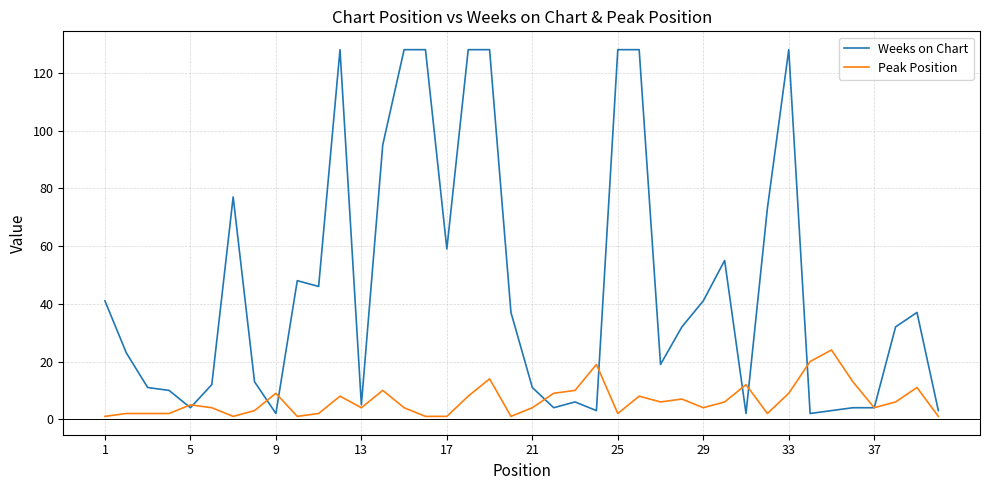

List the series in order of their peak value, highest first.

Weeks on Chart, Peak Position